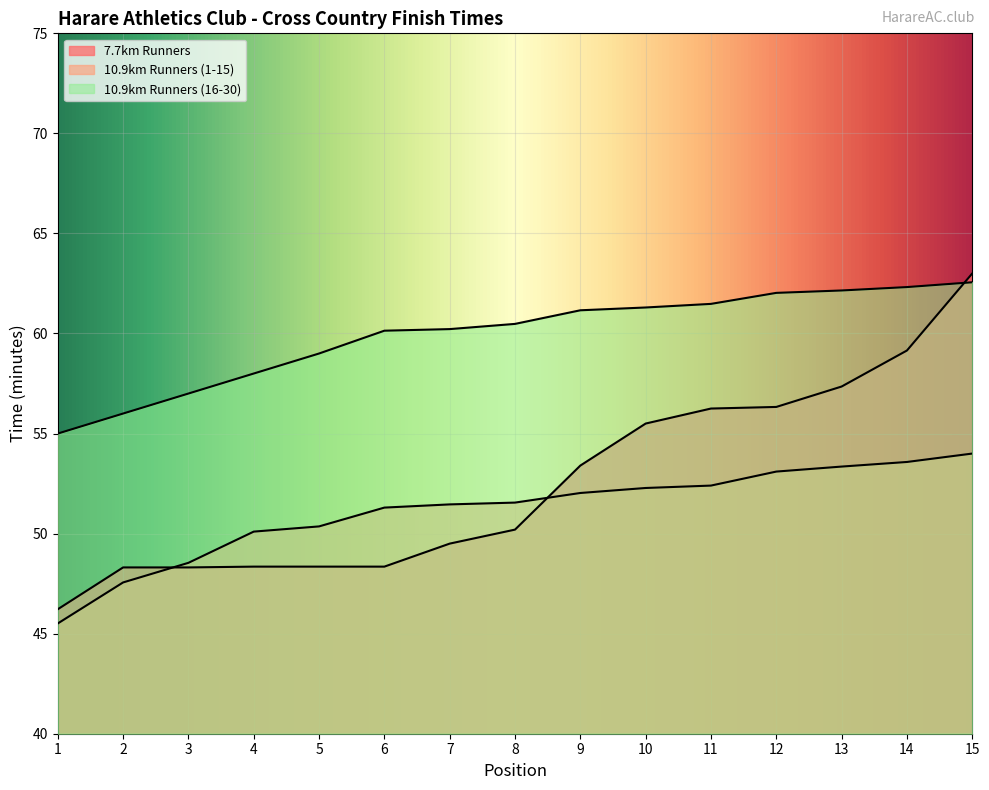

True or false: 7.7km Runners has more than 2 interior local peaks.

False